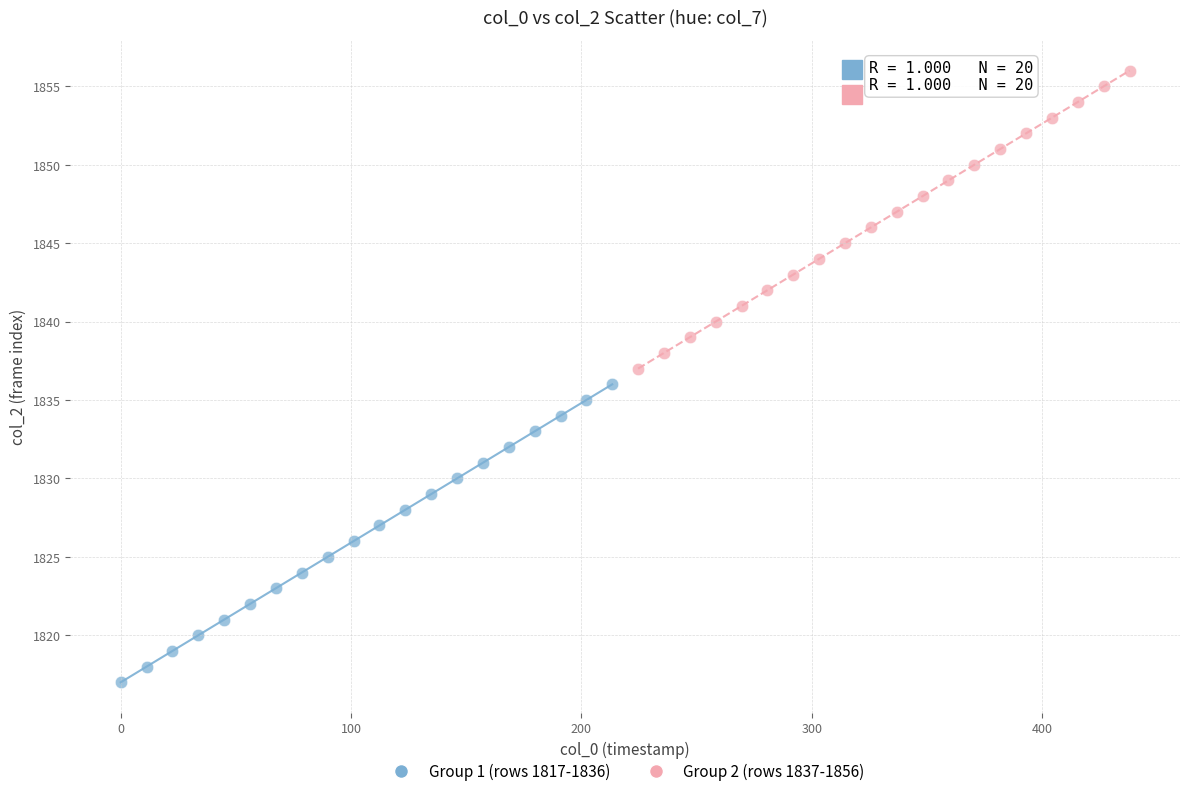

Which series reaches the maximum Y coordinate?

Group 2 (rows 1837-1856)